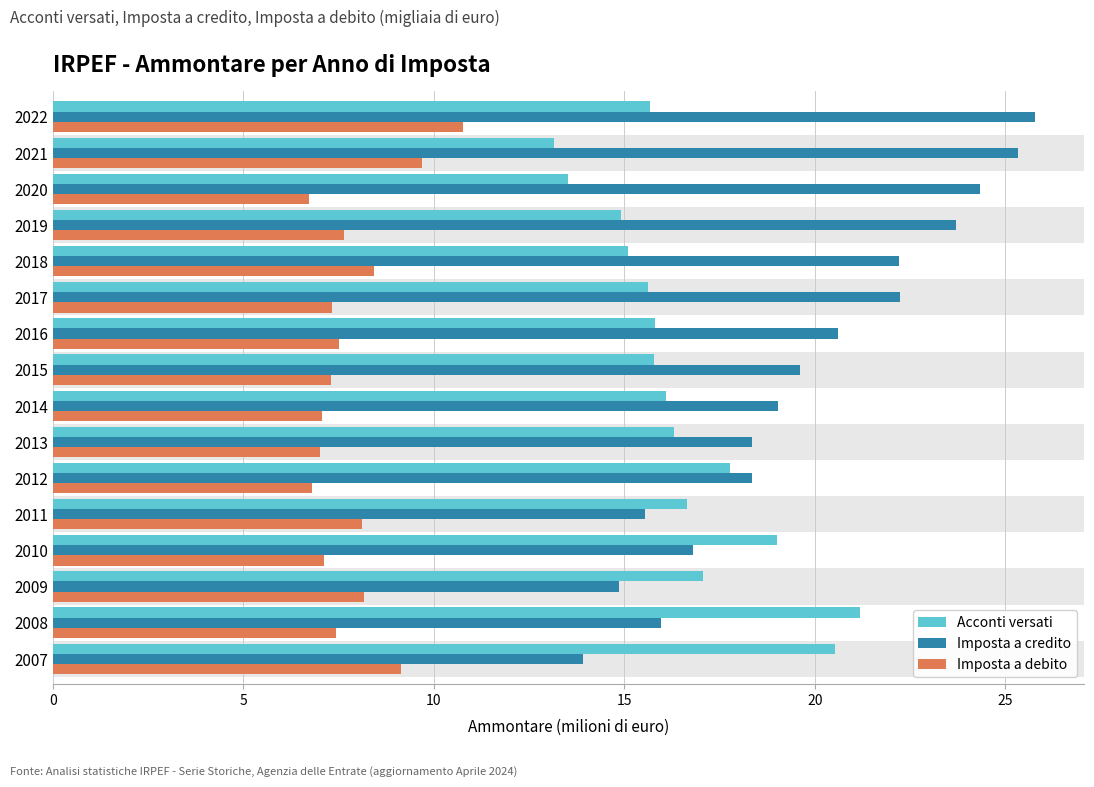

True or false: Acconti versati has a value of 15.8 at 2015.

True